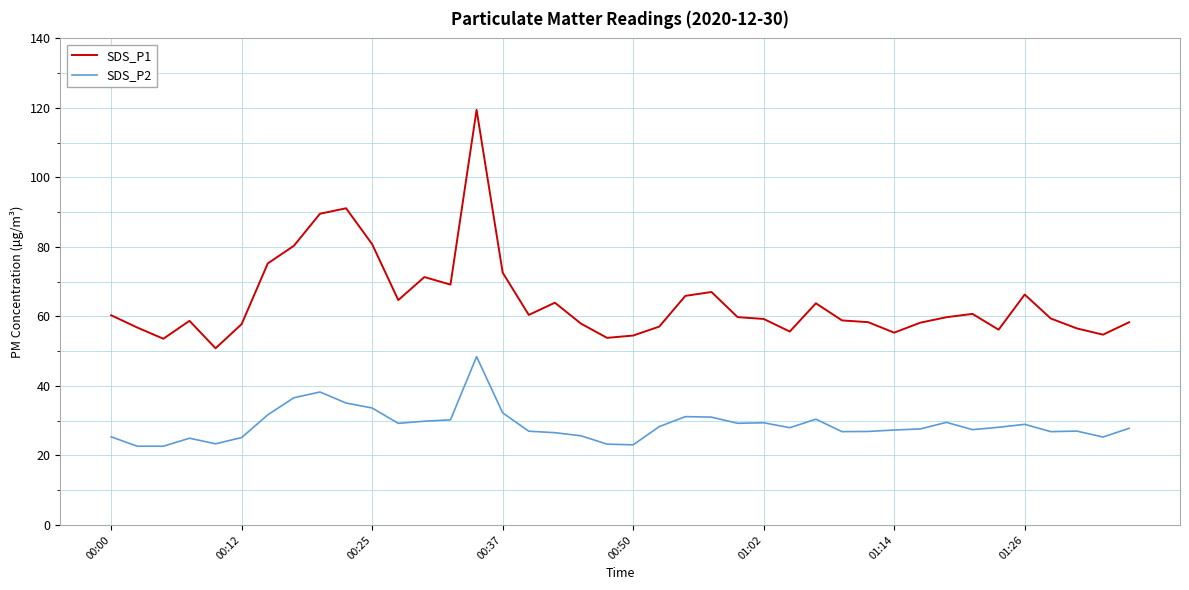

List the series in order of their overall mean, highest first.

SDS_P1, SDS_P2